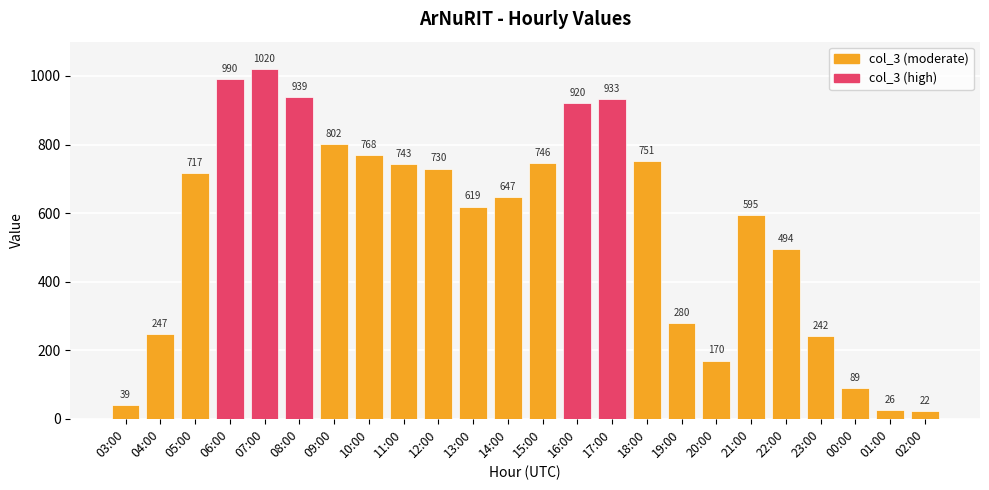

How many categories are shown in the chart?

24